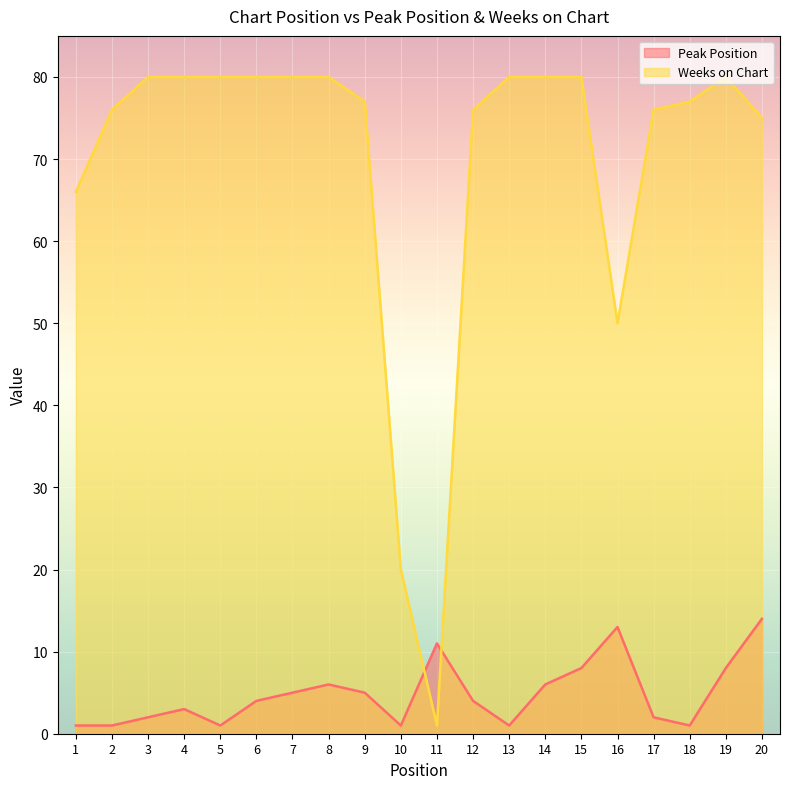

Rank the series at 18 from highest to lowest value.

Weeks on Chart, Peak Position